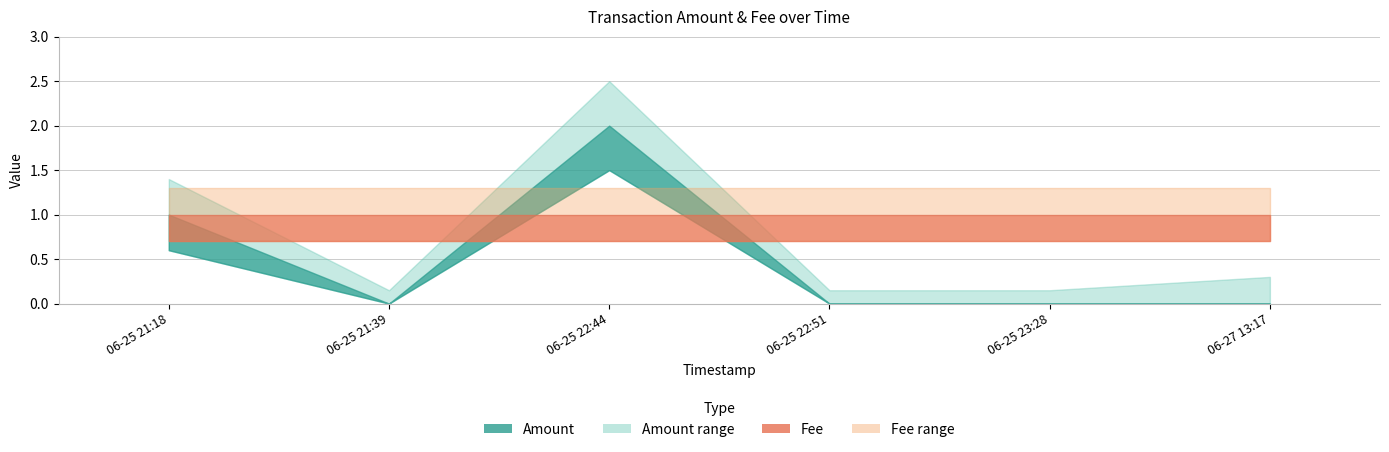

At which label does Fee reach its minimum?

2017-06-25 21:18:01